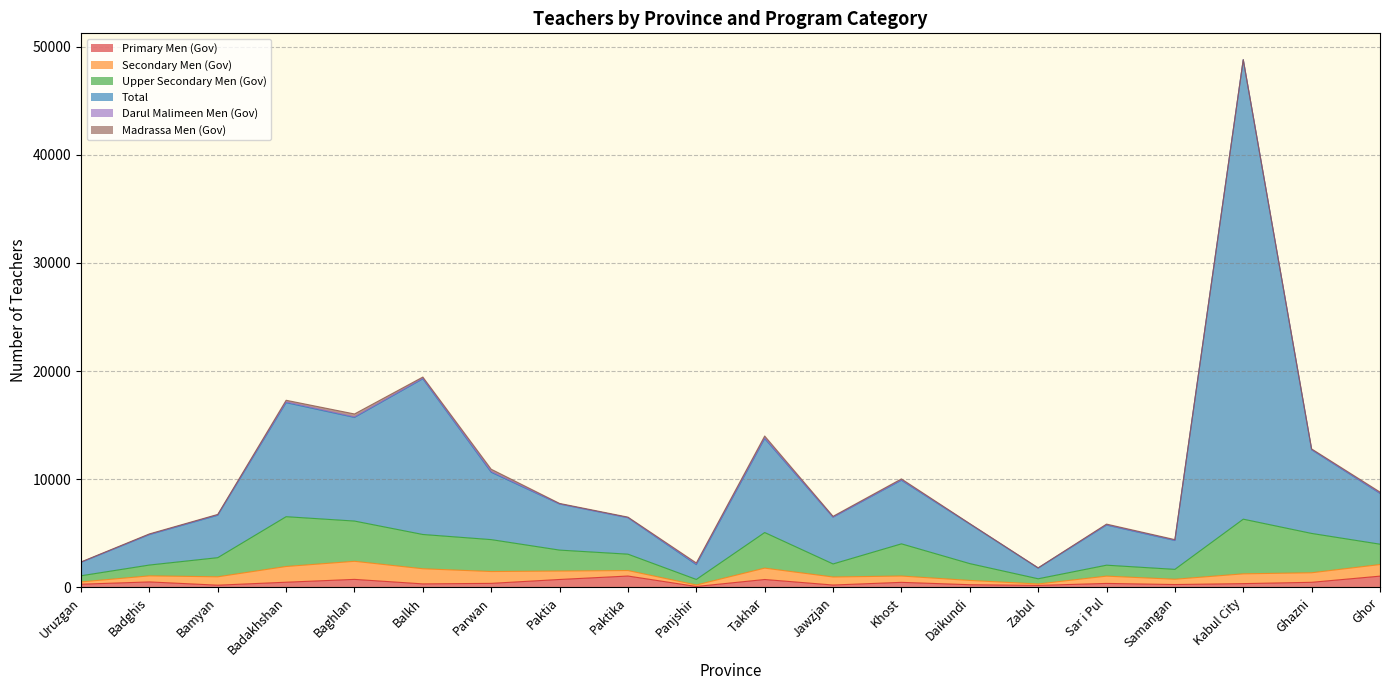

How many interior local valleys does the Secondary Men (Gov) series have?

4